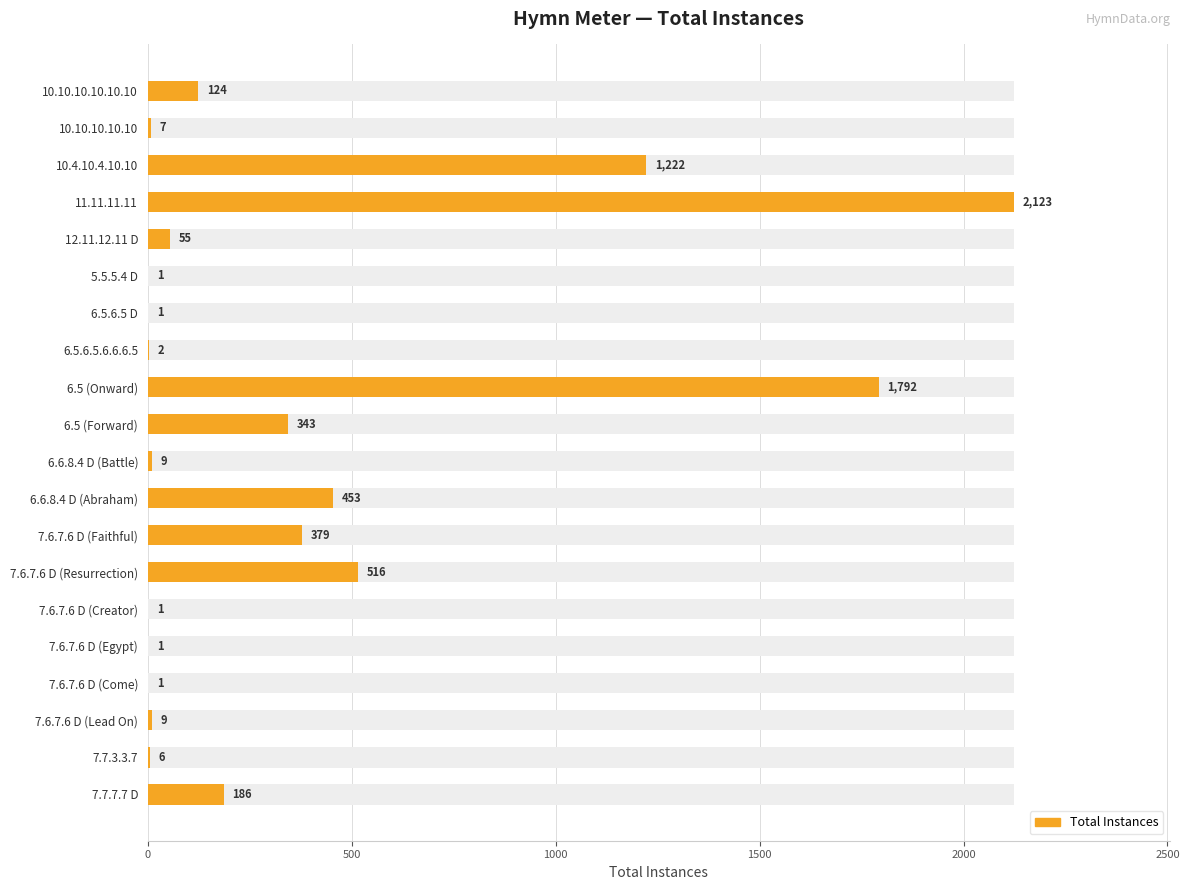

Reading right to left, what are all the values shown in this chart?

186	6	9	1	1	1	516	379	453	9	343	1792	2	1	1	55	2123	1222	7	124